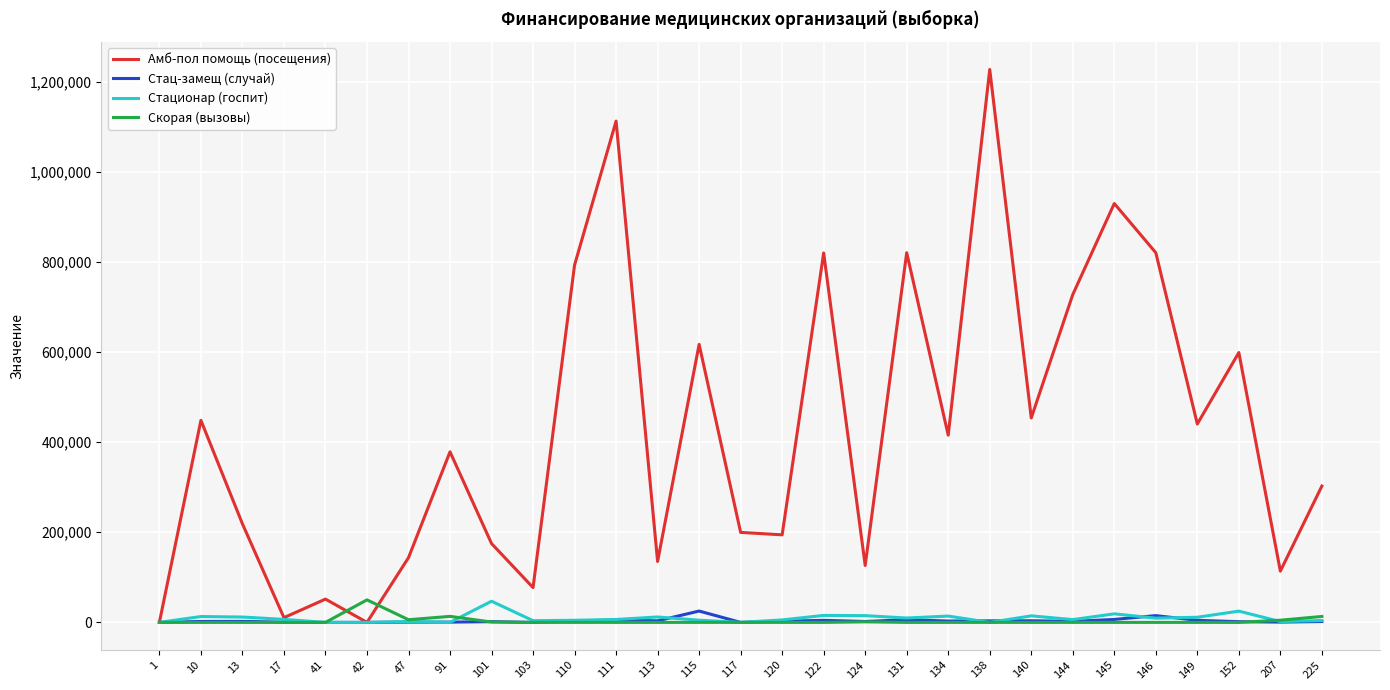

Between 138 and 146, which series saw the biggest shift?

Амб-пол помощь (посещения)